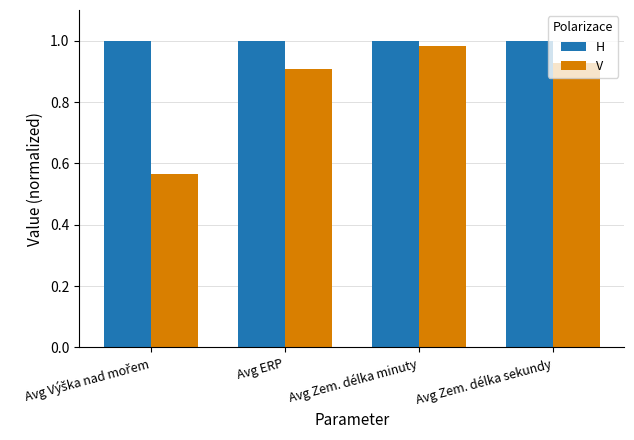

What is the average value of the V series?

0.8